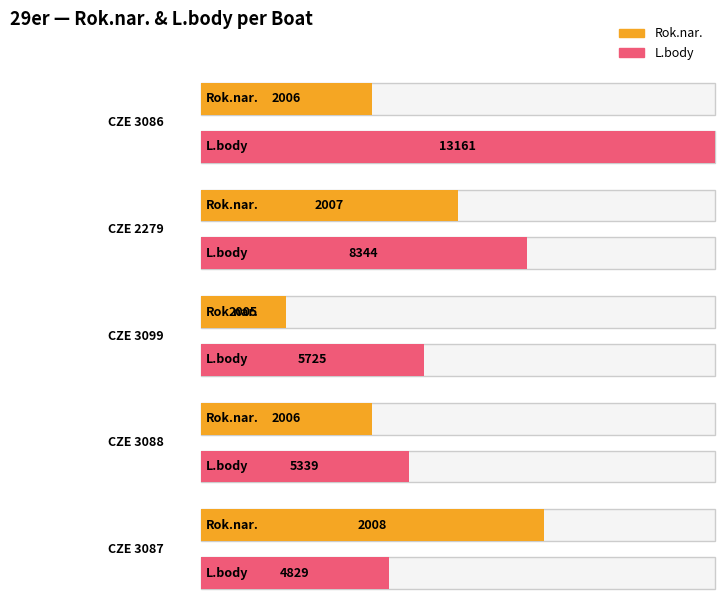

The value of Rok.nar. at CZE 3086 is 1307. True or false?

False